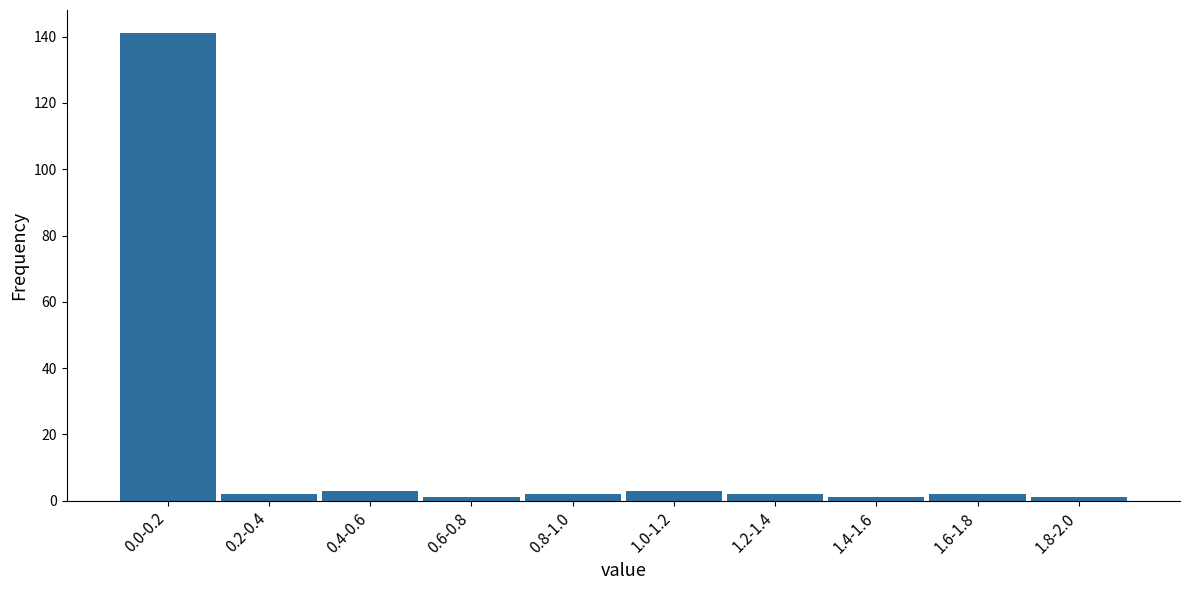

Reading left to right, list all the values displayed in this chart.

141	2	3	1	2	3	2	1	2	1